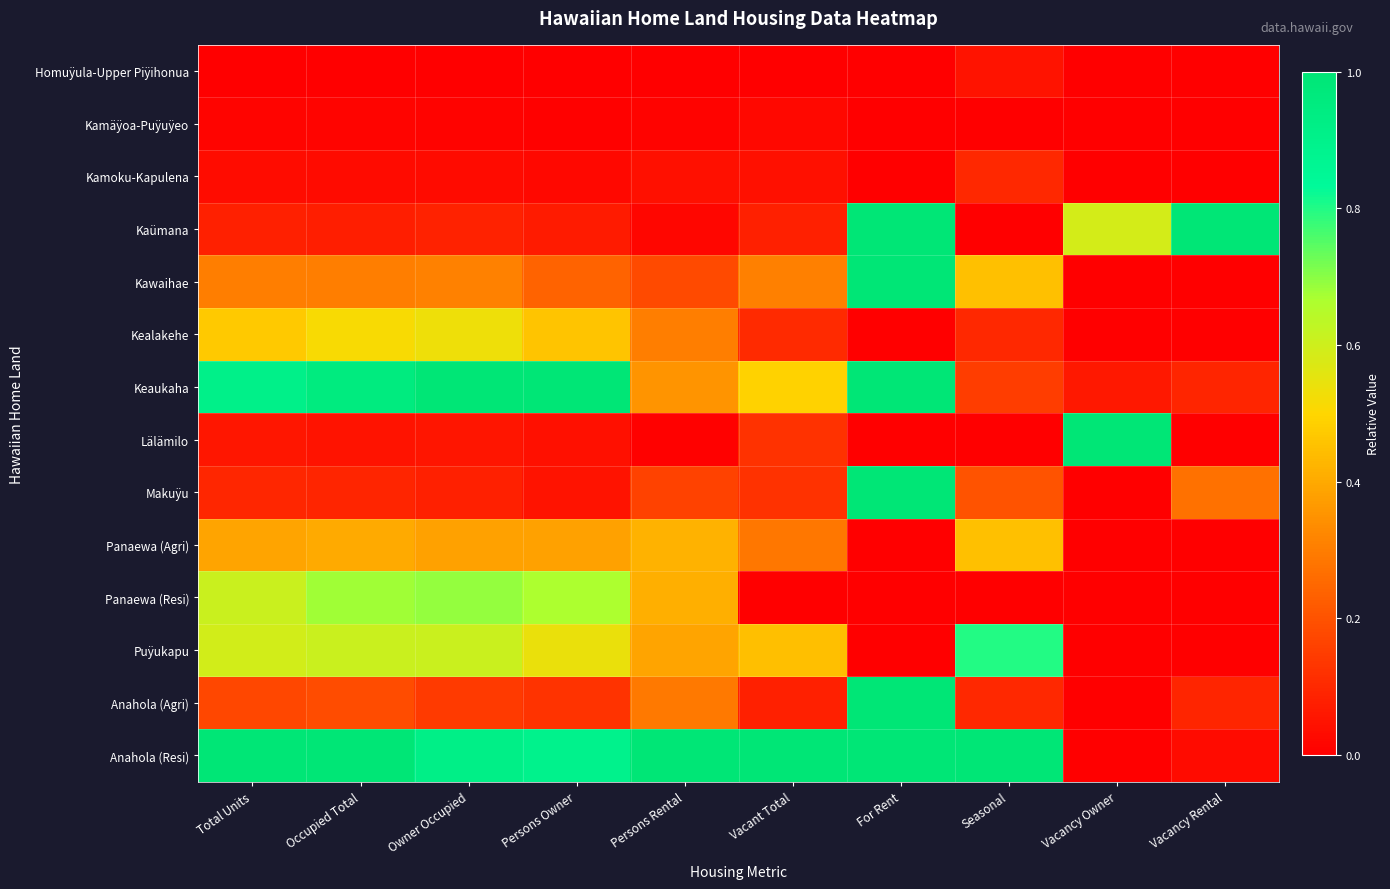

Which label corresponds to the smallest value in the chart?

Total Units